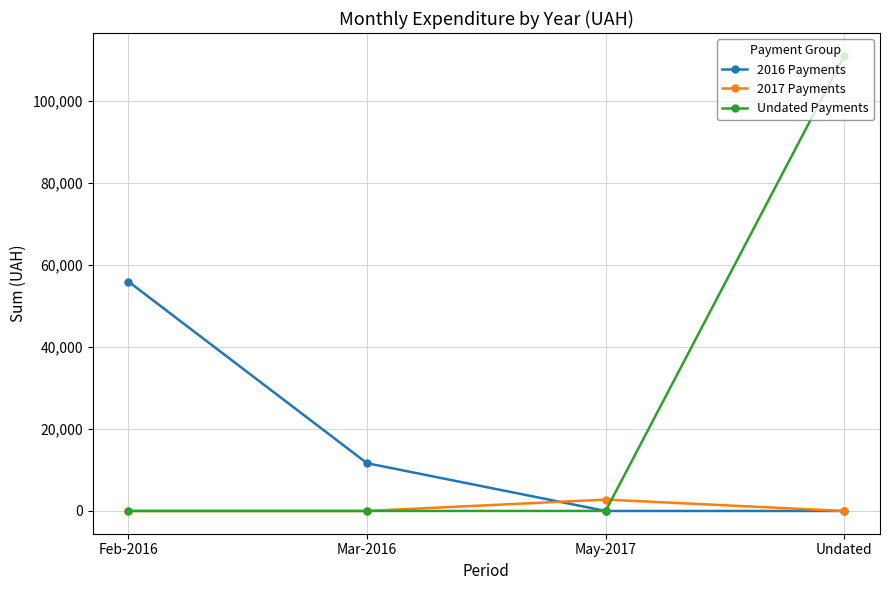

Reading left to right, list all the values displayed in this chart.

2016 Payments: 55935.5	11643.8	0.0	0.0
2017 Payments: 0.0	0.0	2770.2	0.0
Undated Payments: 0.0	0.0	0.0	110995.9